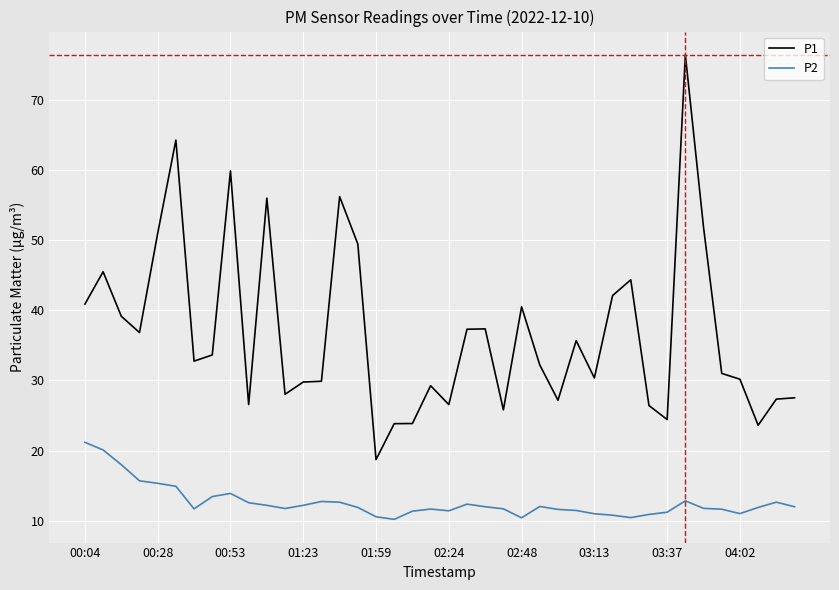

Which series has the largest total across all categories?

P1